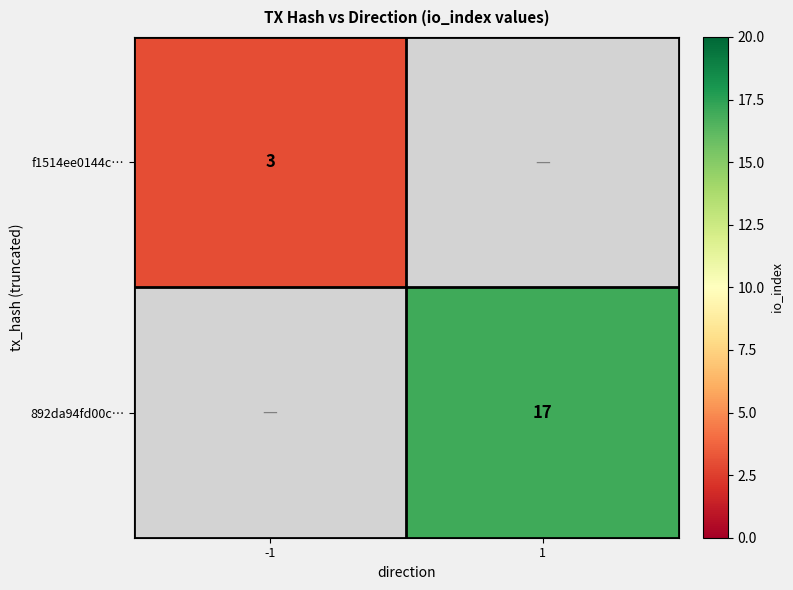

Which category has the lowest value across all series?

-1